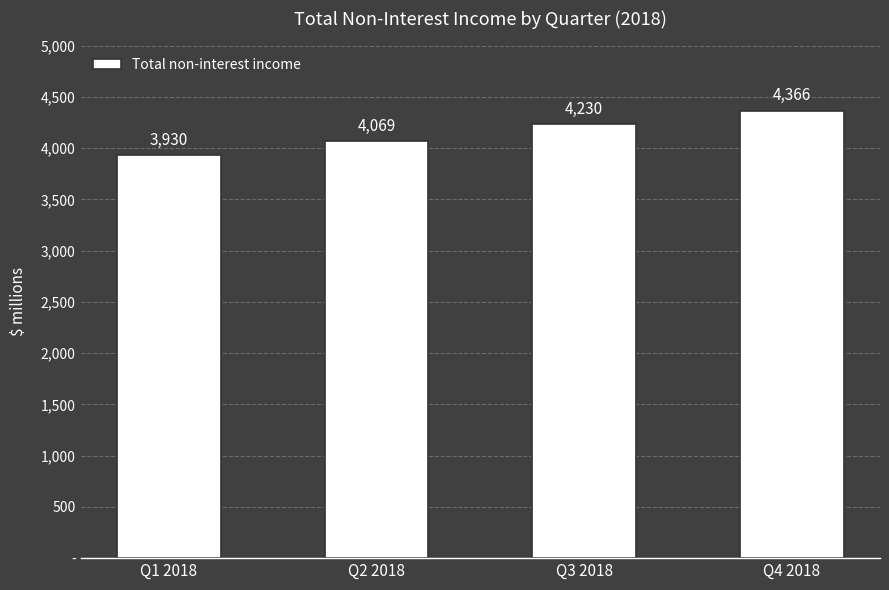

Are the bars horizontal?

No